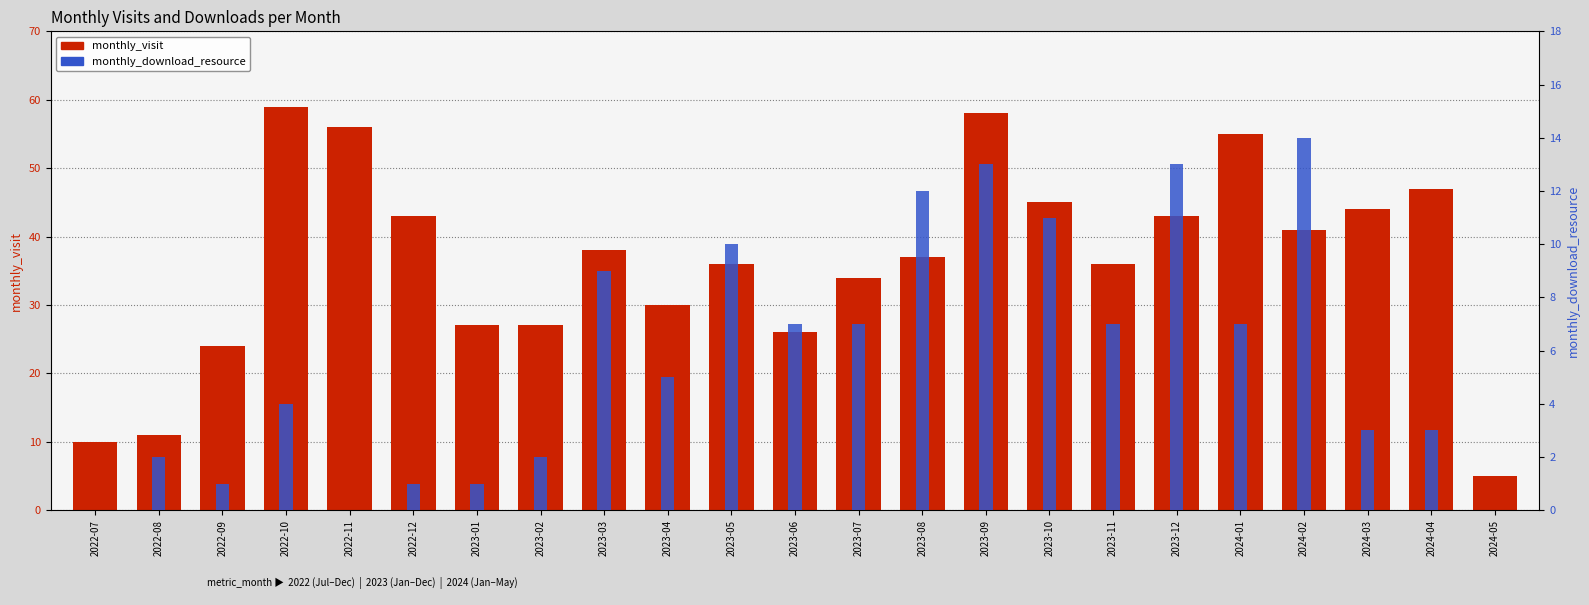

Reading left to right, list all the values displayed in this chart.

monthly_visit: 2022-07=10	2022-08=11	2022-09=24	2022-10=59	2022-11=56	2022-12=43	2023-01=27	2023-02=27	2023-03=38	2023-04=30	2023-05=36	2023-06=26	2023-07=34	2023-08=37	2023-09=58	2023-10=45	2023-11=36	2023-12=43	2024-01=55	2024-02=41	2024-03=44	2024-04=47	2024-05=5
monthly_download_resource: 2022-07=0	2022-08=2	2022-09=1	2022-10=4	2022-11=0	2022-12=1	2023-01=1	2023-02=2	2023-03=9	2023-04=5	2023-05=10	2023-06=7	2023-07=7	2023-08=12	2023-09=13	2023-10=11	2023-11=7	2023-12=13	2024-01=7	2024-02=14	2024-03=3	2024-04=3	2024-05=0